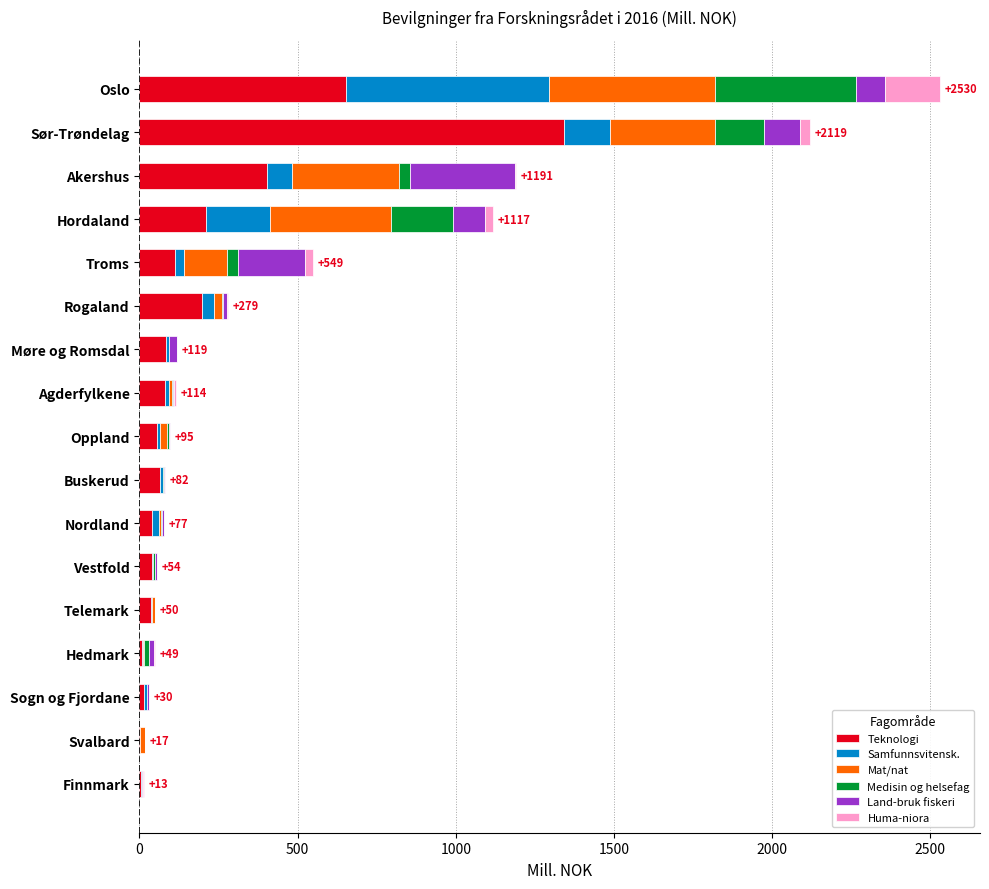

At which label does Teknologi reach its peak?

Sør-Trøndelag